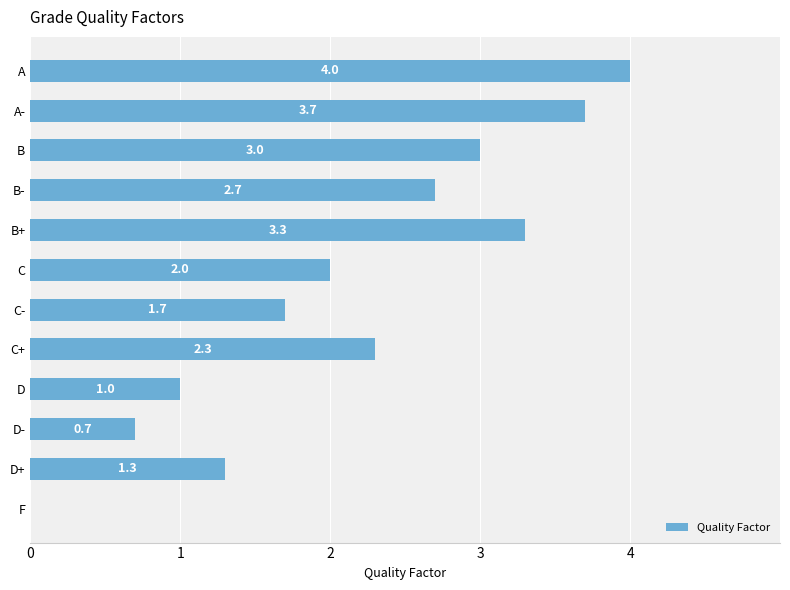

At which category does the chart reach its peak across all series?

A